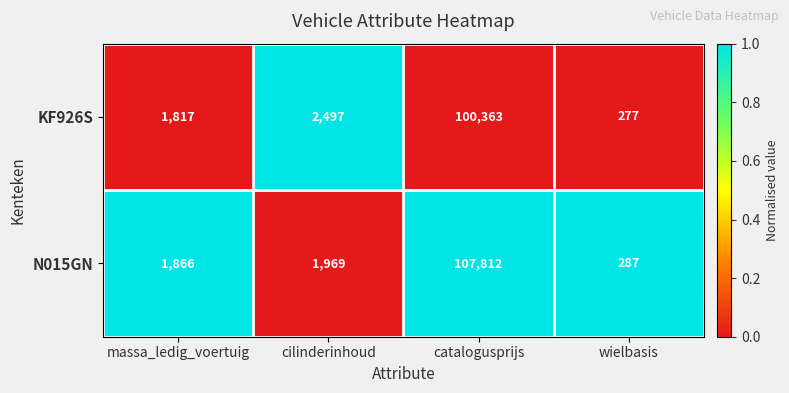

What is the difference between the highest and lowest values at catalogusprijs?

7449